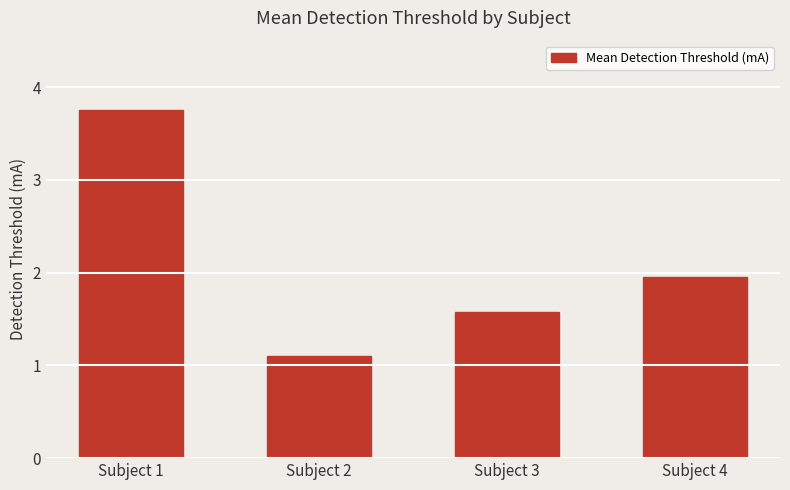

What is the minimum value shown in the chart?

1.1